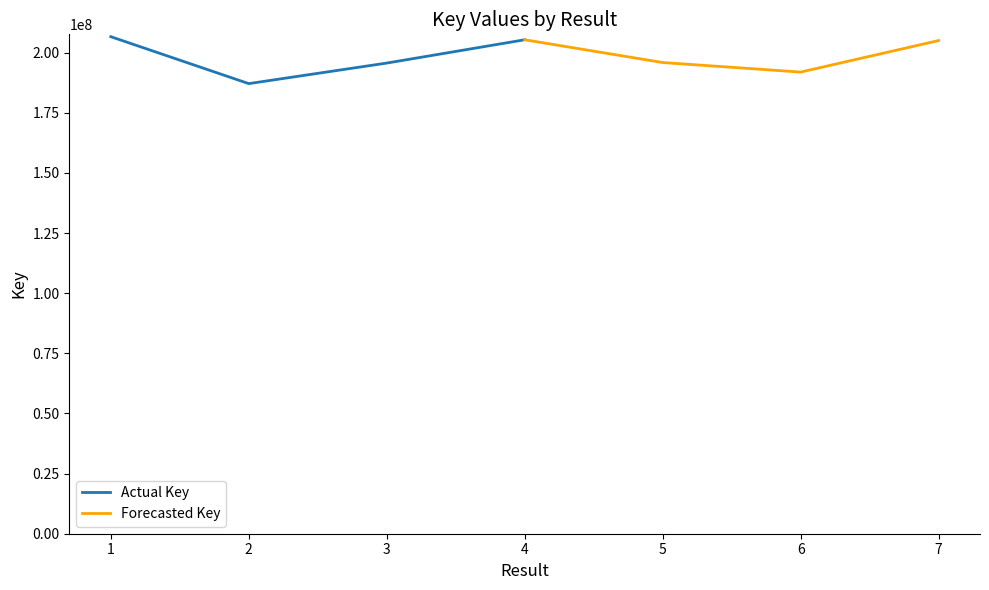

What is the difference between the maximum and minimum values in the Actual Key series?

19511070